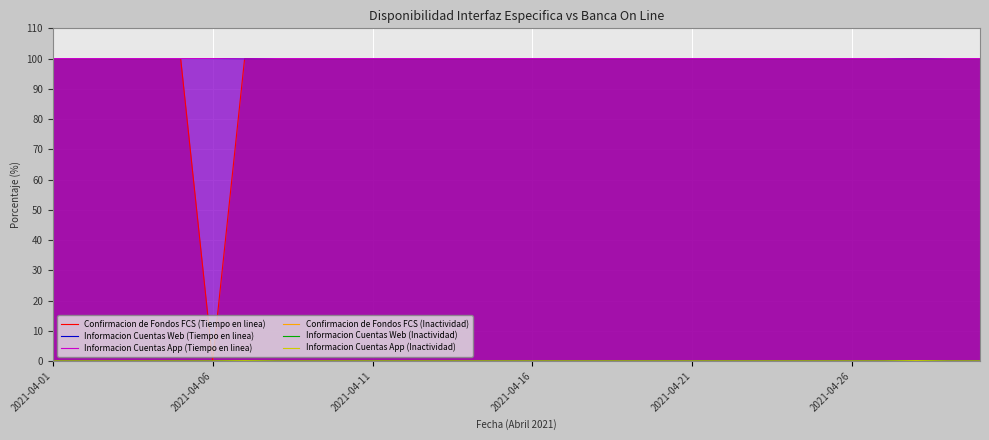

What is the sum of all Informacion Cuentas Web (Tiempo en linea) values?

2999.8